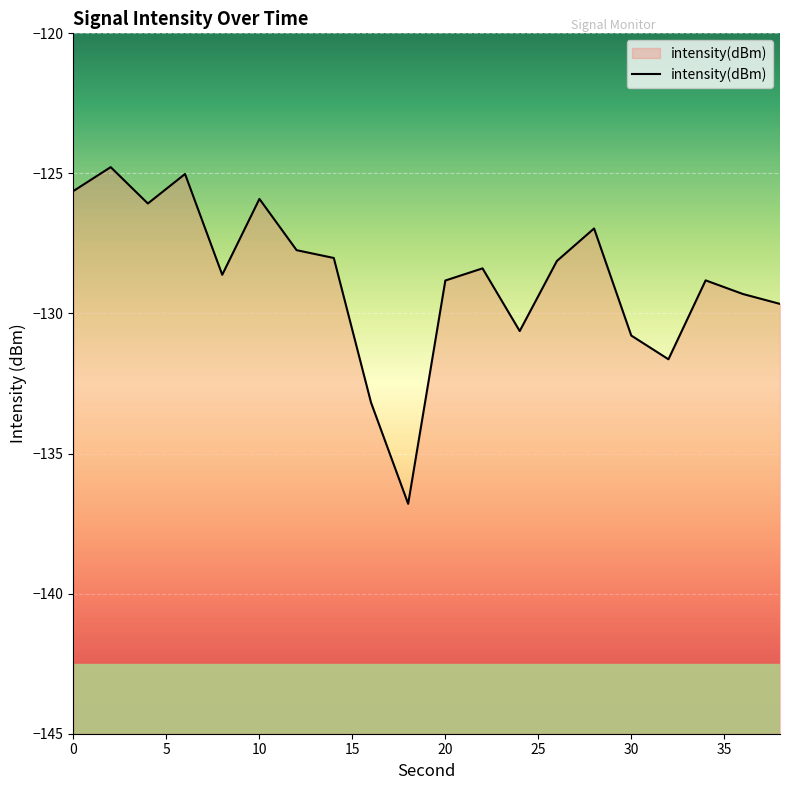

Reading right to left, list all the values displayed in this chart.

-129.7	-129.3	-128.8	-131.6	-130.8	-127.0	-128.1	-130.6	-128.4	-128.8	-136.8	-133.2	-128.0	-127.7	-125.9	-128.6	-125.0	-126.1	-124.8	-125.6